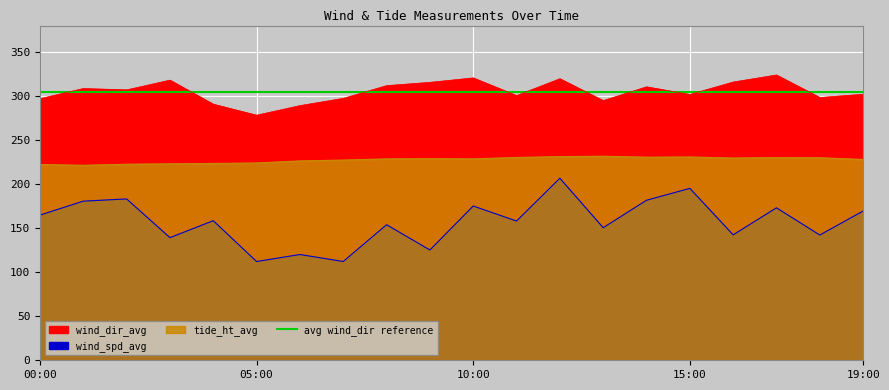

What is the sum of all tide_ht_avg values?

4548.5